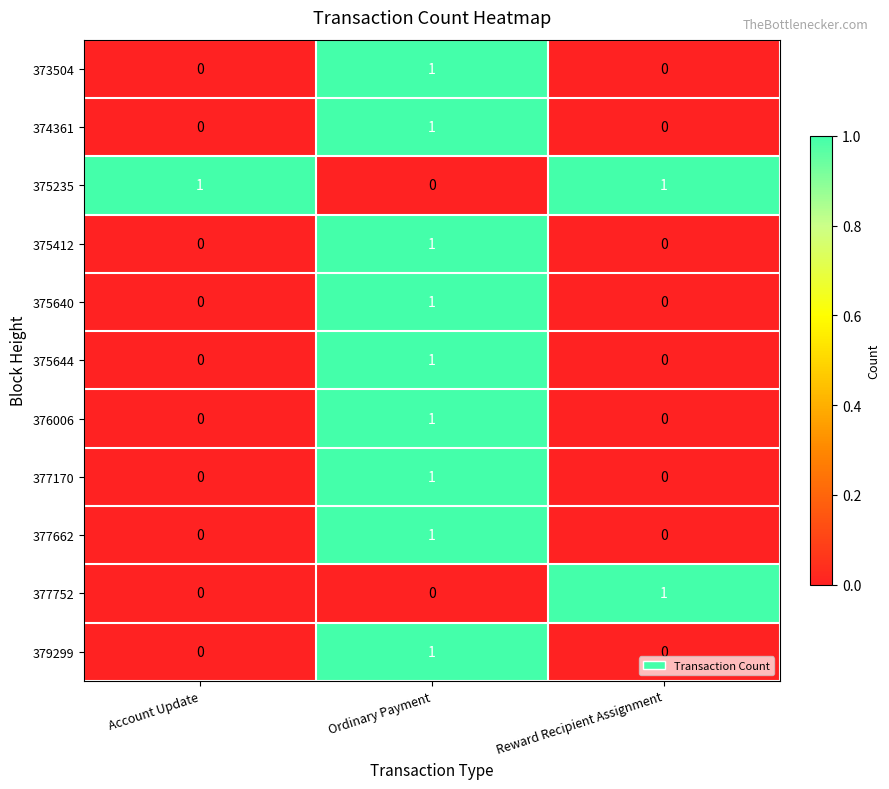

True or false: 373504 has a value of 0 at Reward Recipient Assignment.

True